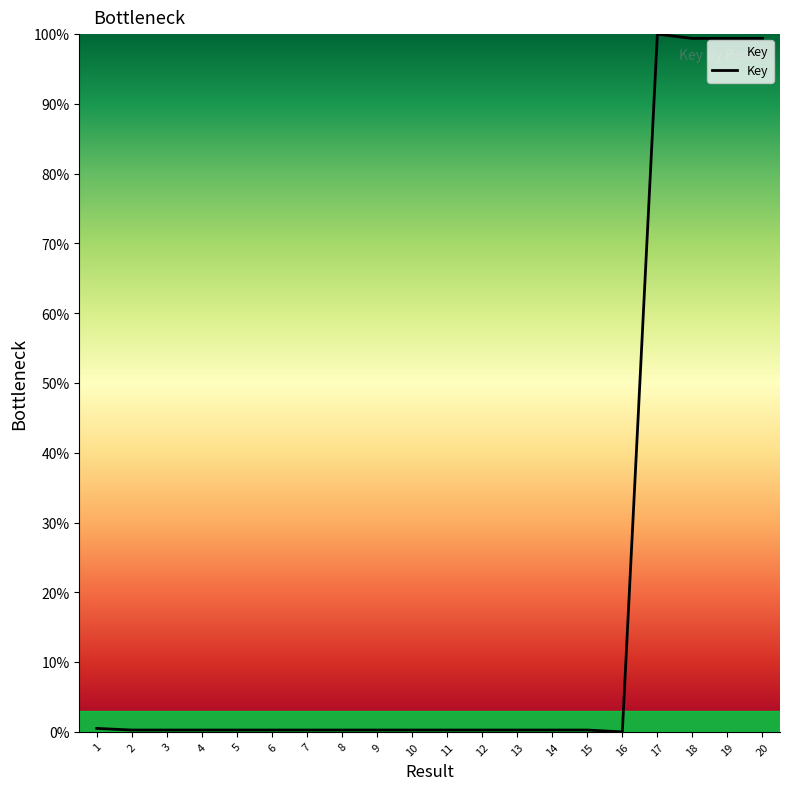

What is the difference between the maximum and minimum values?

100.0